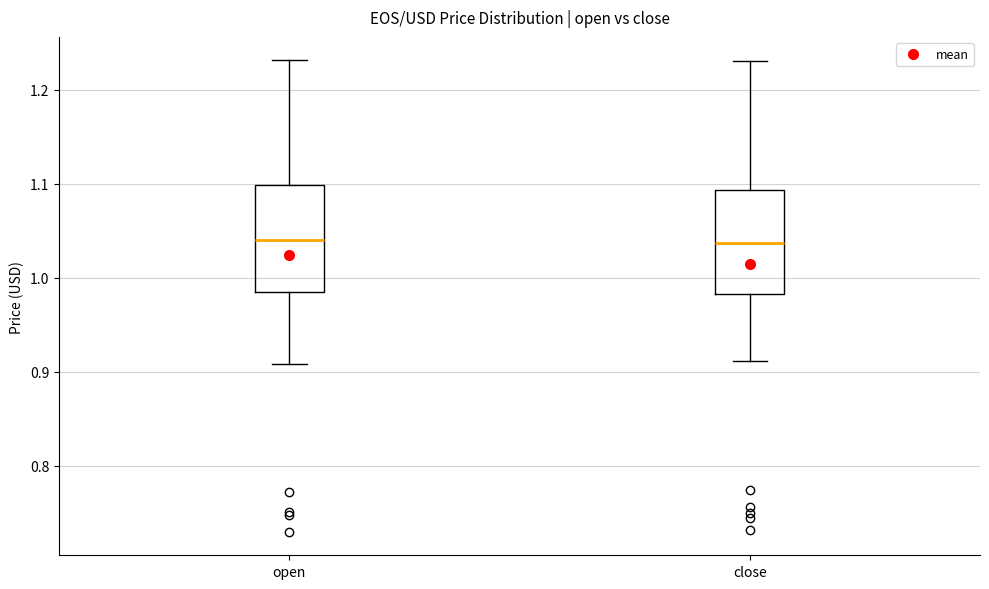

Reading left to right, read every box against the y-axis: the position of its median line, the range the box covers, and the ends of its whiskers. The values are not printed on the chart, so give them approximately, as read against the axis.

open: median 1.04, box 0.98 to 1.10, whiskers 0.91 to 1.23
close: median 1.04, box 0.98 to 1.09, whiskers 0.91 to 1.23